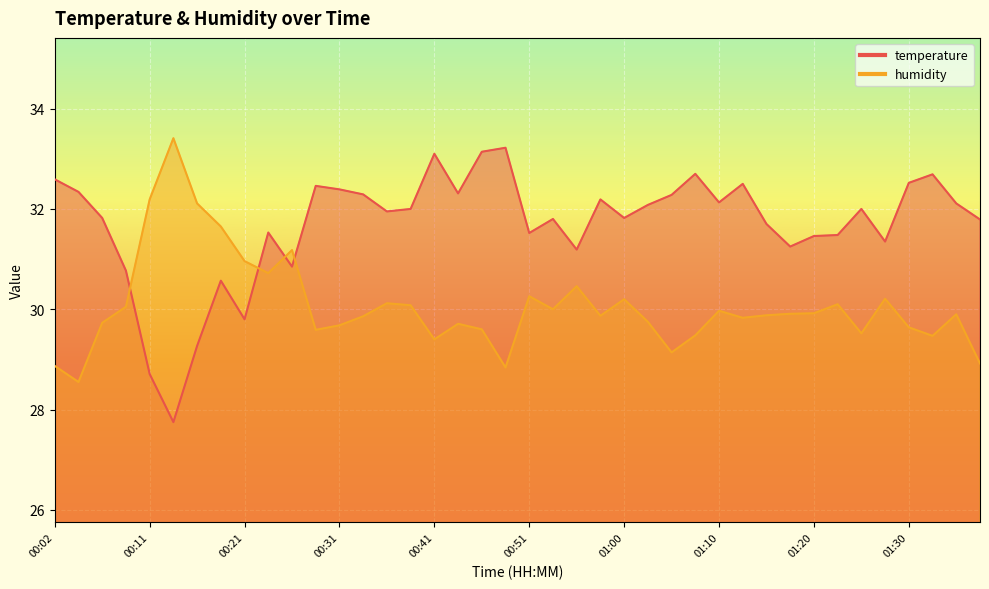

What is the total value across all series at 01:32?

62.2